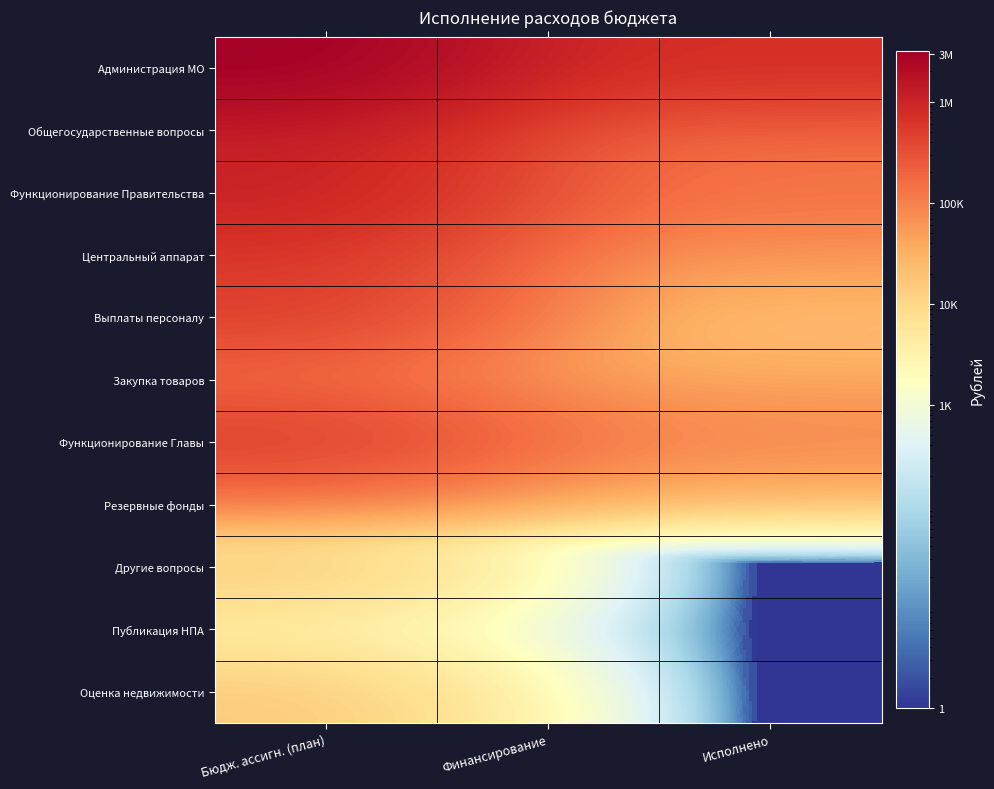

What is the total value across all series at Финансирование?

1463667.1